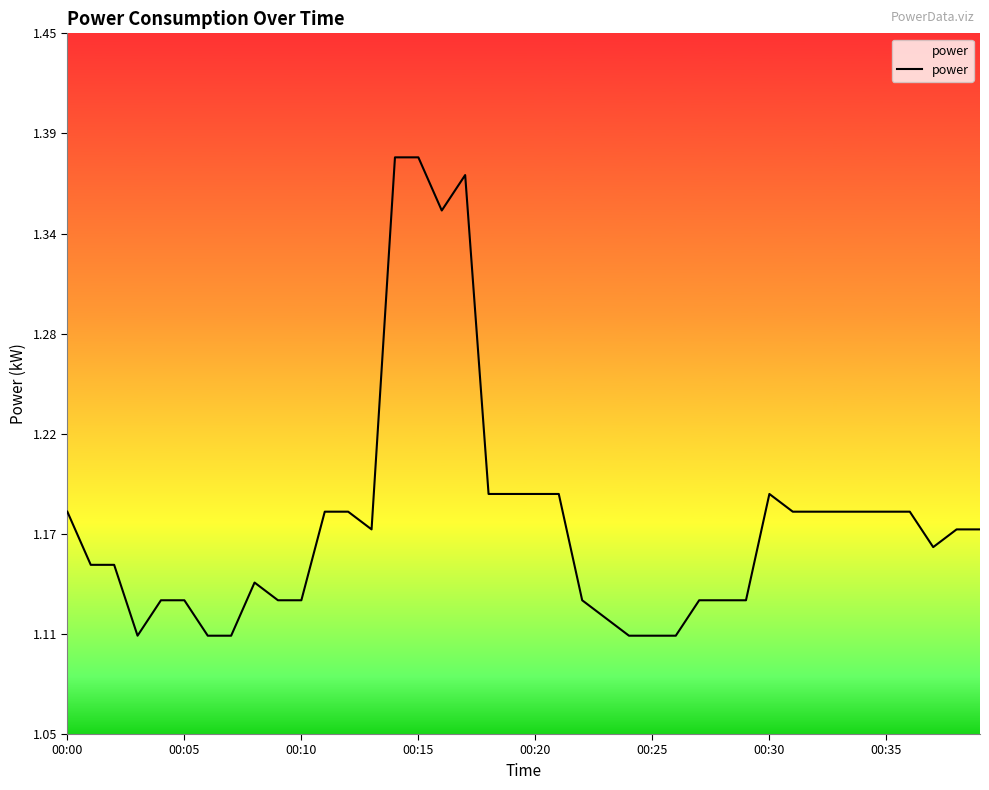

Does the chart display data point markers on the line(s)?

No